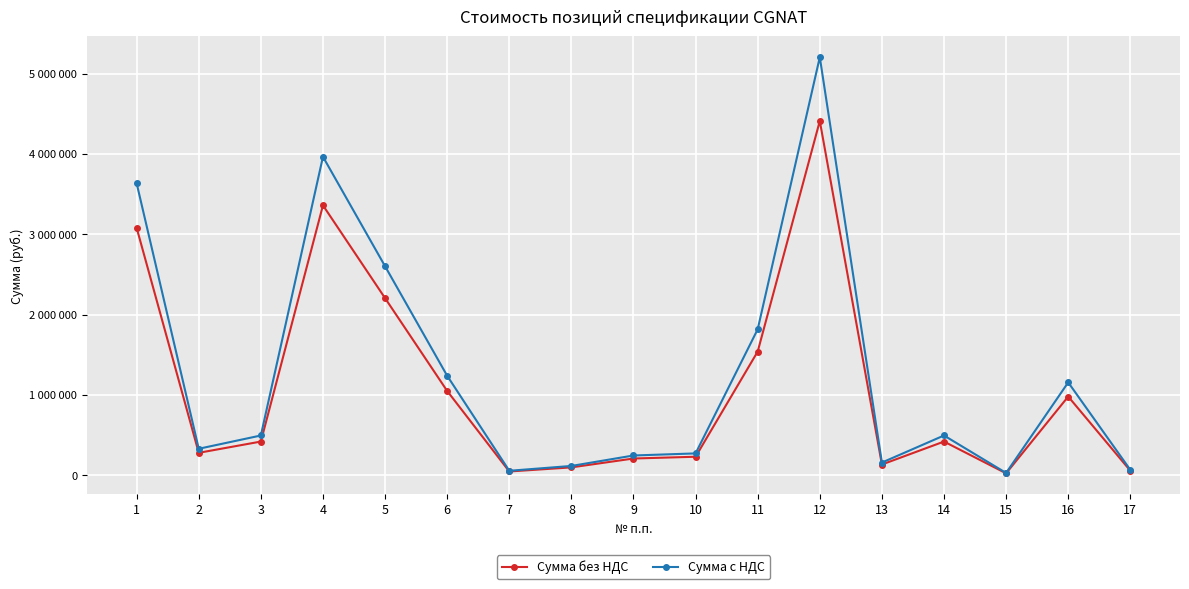

Reading left to right, extract all data points from this chart.

Сумма без НДС: 3080000.0	280000.0	420000.0	3360000.0	2205000.0	1050000.0	47600.0	98700.0	209034.0	231000.0	1540000.0	4410000.0	134400.0	420000.0	24633.0	980000.0	57477.0
Сумма с НДС: 3634400.0	330400.0	495600.0	3964800.0	2601900.0	1239000.0	56168.0	116466.0	246660.1	272580.0	1817200.0	5203800.0	158592.0	495600.0	29066.9	1156400.0	67822.9